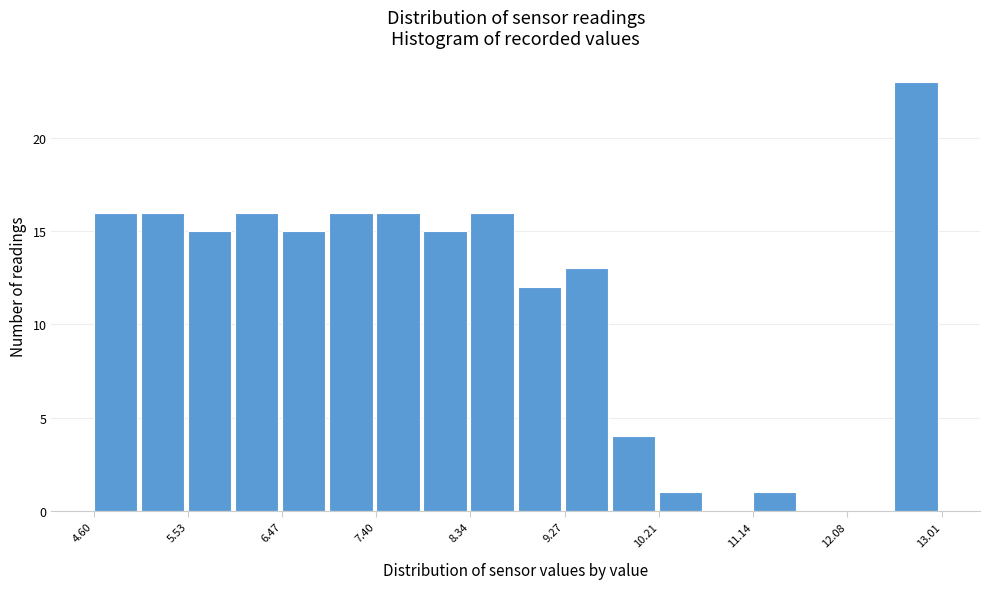

Which range on the x-axis has the tallest bar?

12.5 to 13.0